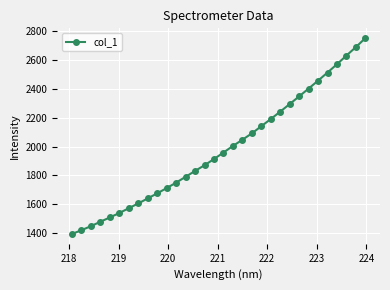

What is the sum of all values?

63475.6